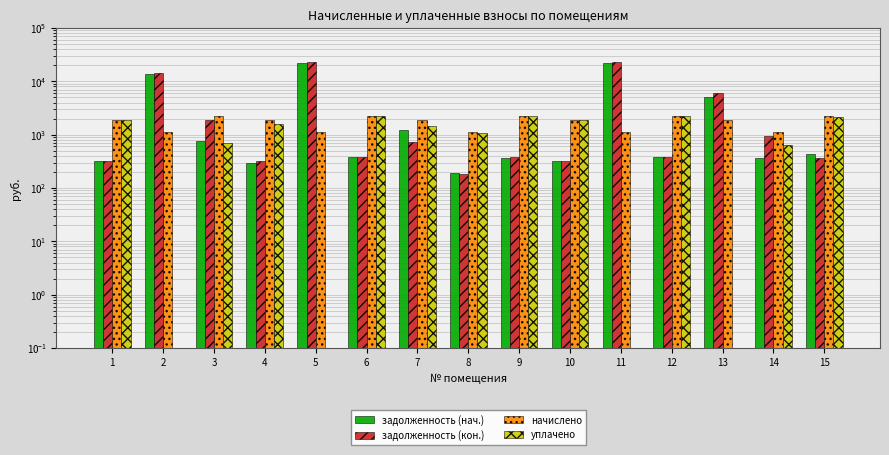

Is it true that начислено equals 1905.2 at 10?

True